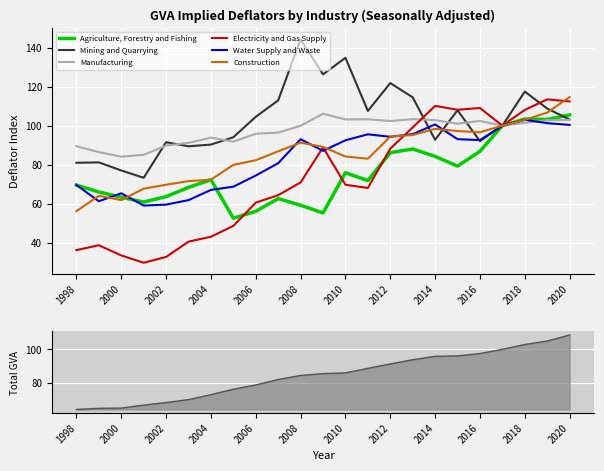

Between which two adjacent categories do Electricity and Gas Supply and Mining and Quarrying first intersect?

2013 and 2014